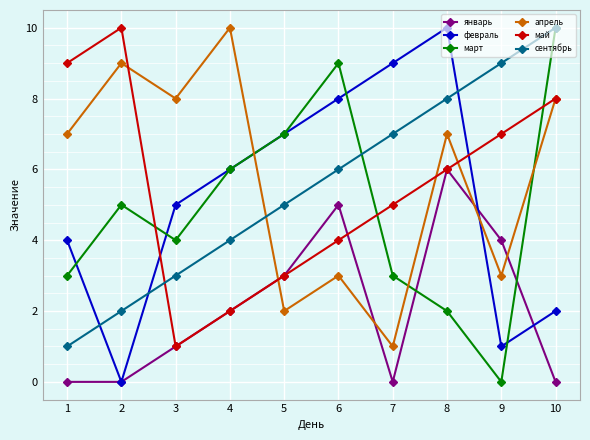

What is the total value across all series at 7?

25